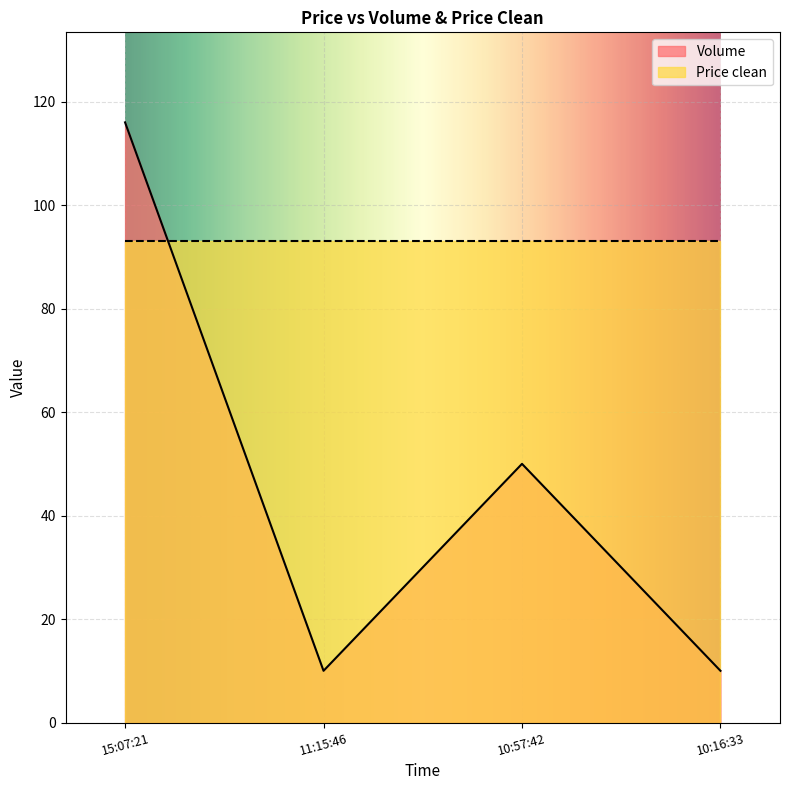

What is the label of the 2nd point from the left?

11:15:46